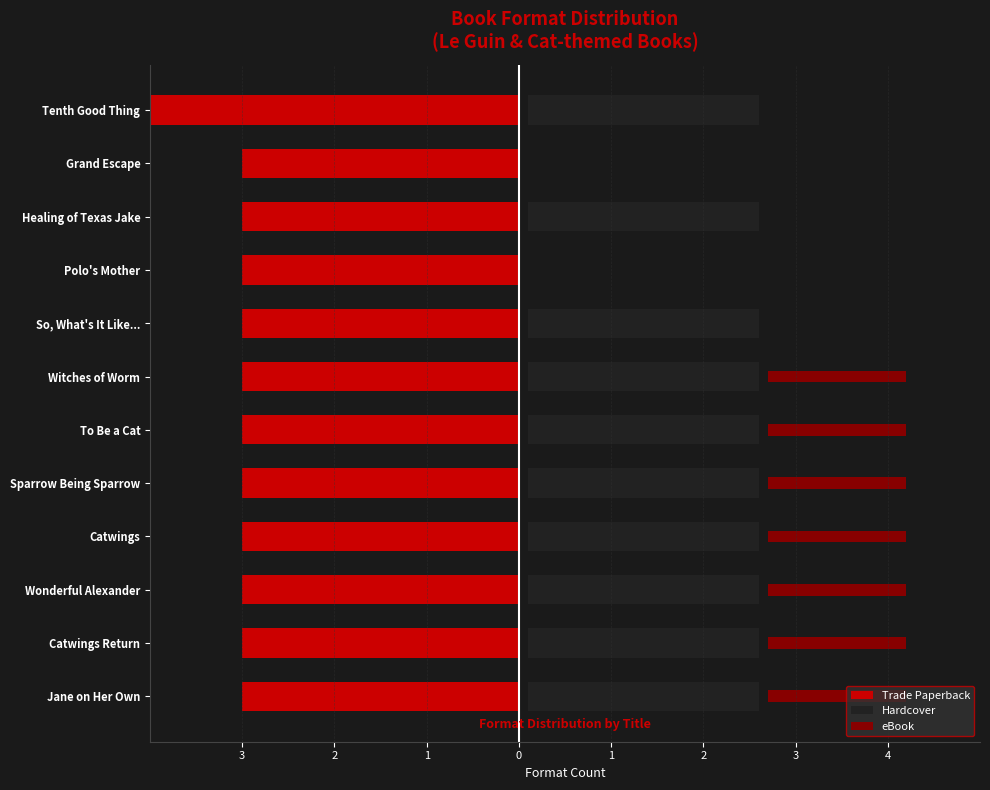

The value of eBook at Jane on Her Own is 1.0. True or false?

False